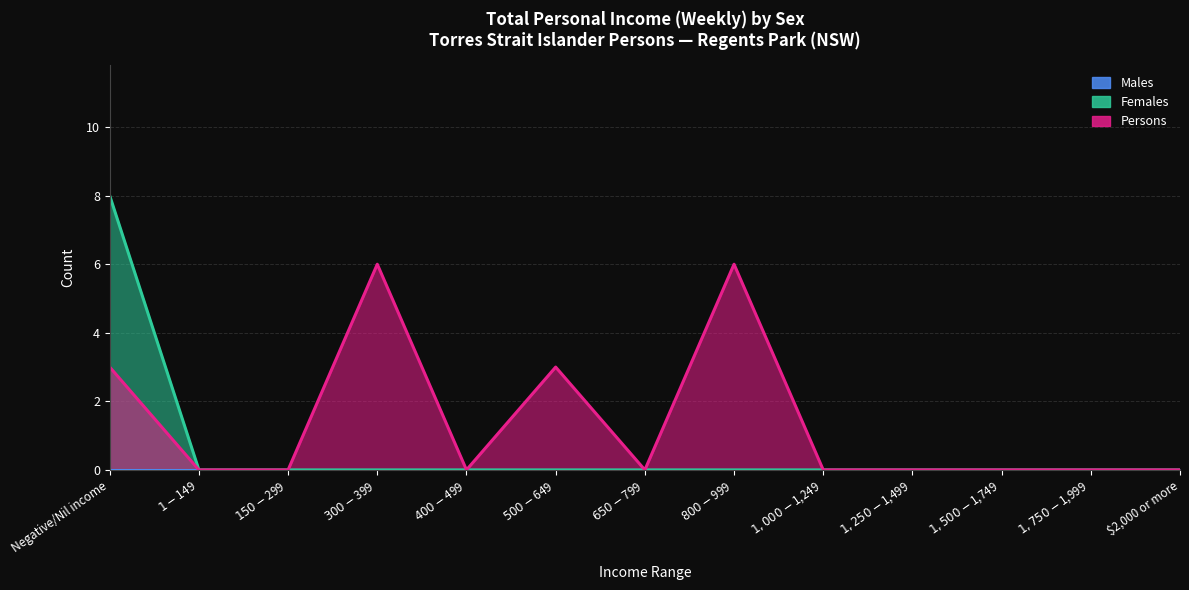

What is the sum of the Persons values at $300-$399 and $150-$299?

6